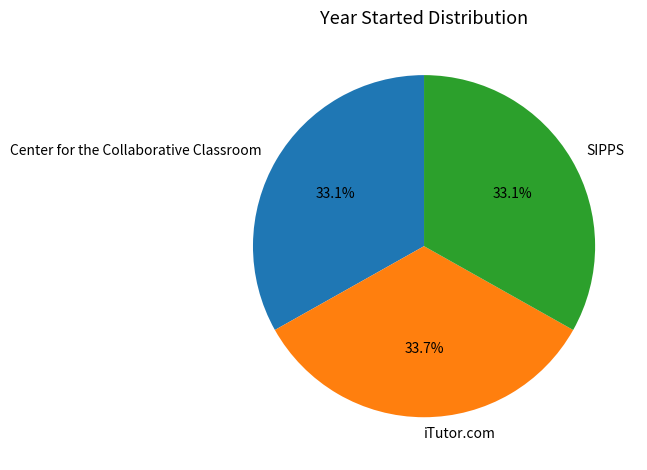

How many segments does this pie chart have?

3